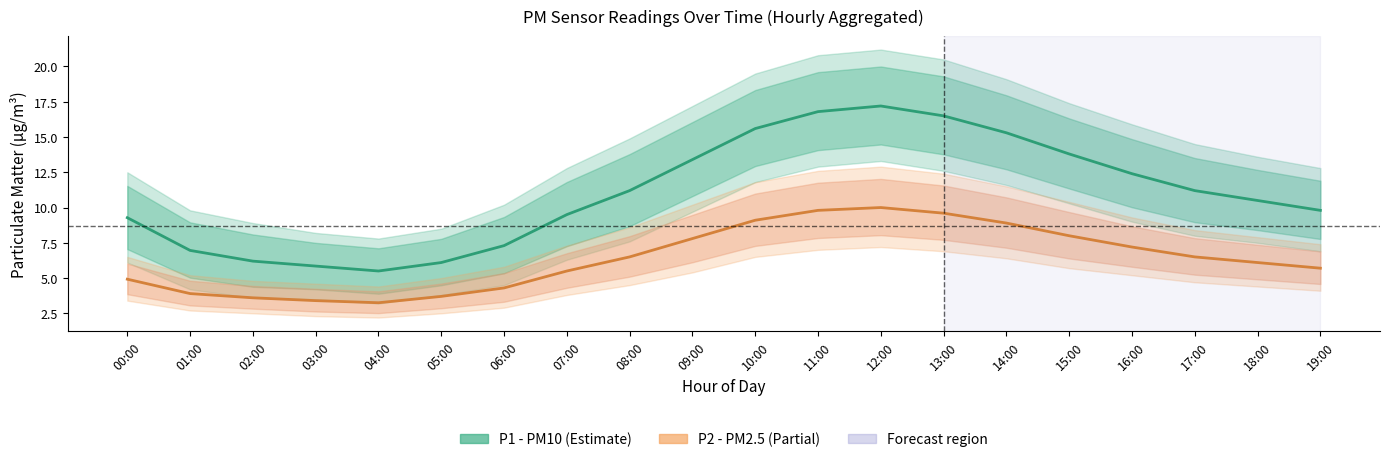

True or false: P2 (PM2.5) and P1 (PM10) cross at least once.

False